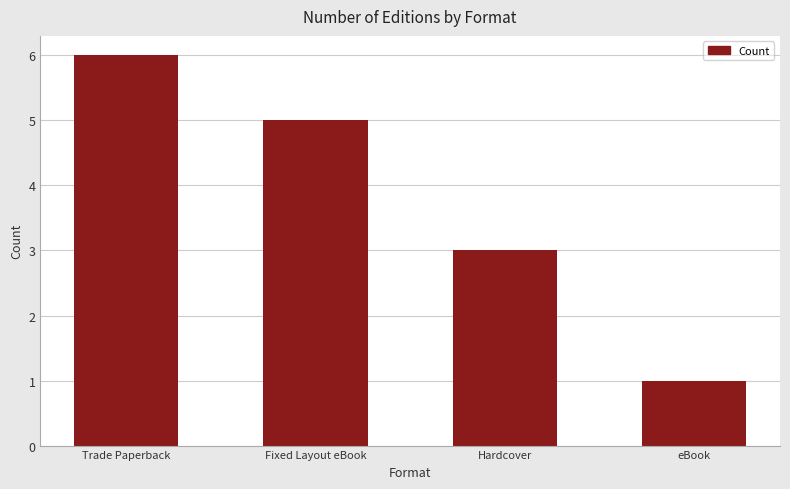

Rank the categories by value from highest to lowest.

Trade Paperback, Fixed Layout eBook, Hardcover, eBook